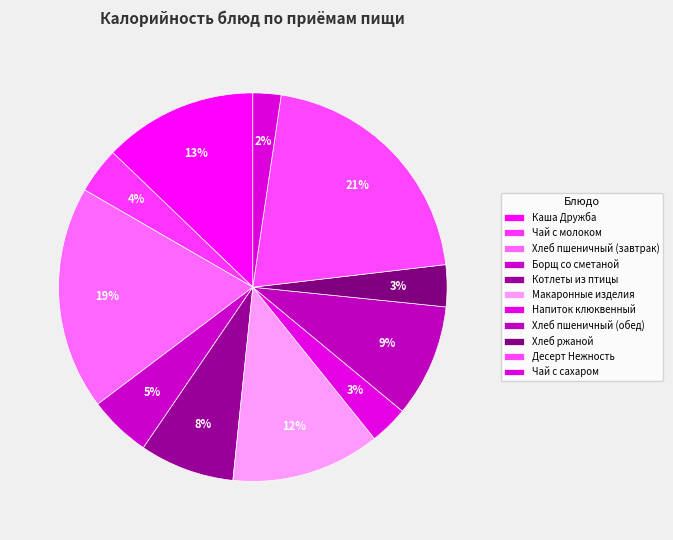

Does any single category account for the majority?

No